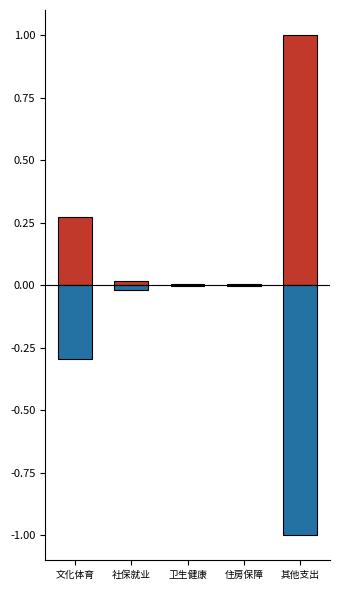

How many bars are there in total?

10